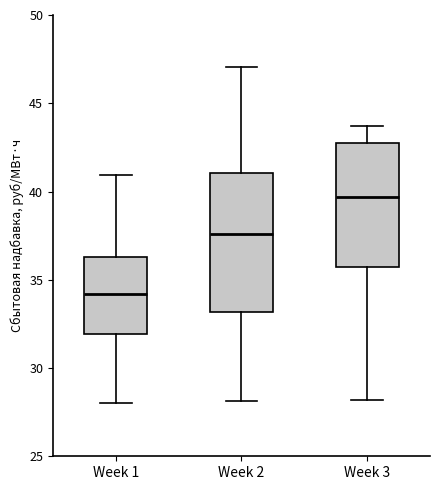

Which box's median line is the highest?

Week 3